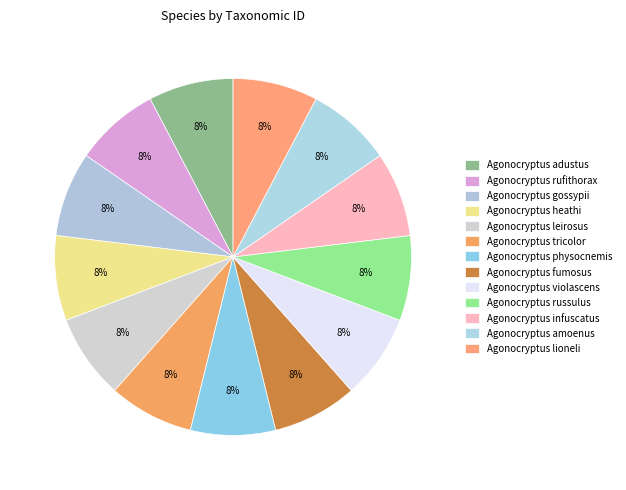

Is there a majority slice in this chart?

No